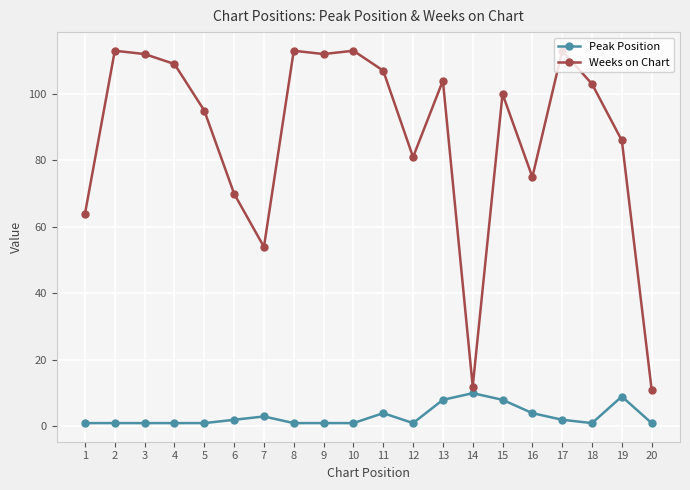

True or false: Peak Position has more than 2 points higher than both neighbors.

True